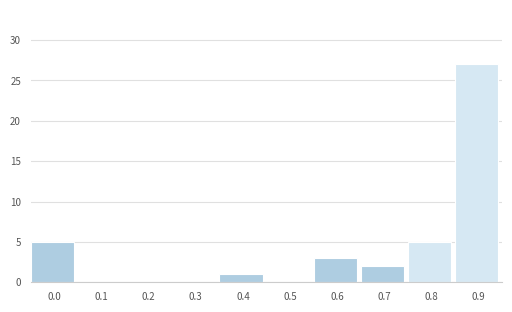

Reading left to right, extract all data points from this chart.

0.0=5	0.1=0	0.2=0	0.3=0	0.4=1	0.5=0	0.6=3	0.7=2	0.8=5	0.9=27